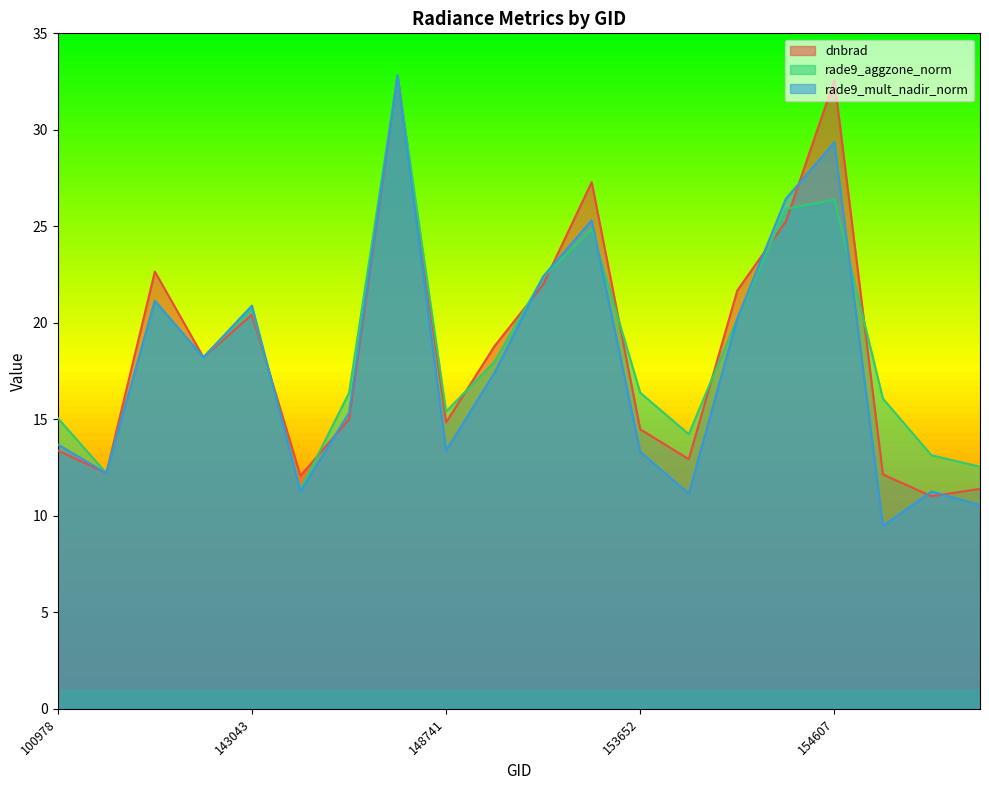

Reading left to right, what are all the values shown in this chart?

dnbrad: 100978=13.4	101102=12.2	102352=22.7	140142=18.2	143043=20.4	145229=12.1	146194=15.0	146385=32.8	148741=14.8	152628=18.8	153371=22.0	153478=27.3	153652=14.5	154022=12.9	154213=21.7	154406=25.3	154607=32.6	154819=12.1	155191=11.0	155557=11.4
rade9_aggzone_norm: 100978=15.1	101102=12.2	102352=21.1	140142=18.2	143043=20.8	145229=11.4	146194=16.4	146385=32.8	148741=15.4	152628=18.0	153371=22.4	153478=24.9	153652=16.4	154022=14.2	154213=20.2	154406=25.9	154607=26.4	154819=16.1	155191=13.1	155557=12.5
rade9_mult_nadir_norm: 100978=13.7	101102=12.2	102352=21.1	140142=18.2	143043=20.9	145229=11.3	146194=15.3	146385=32.8	148741=13.4	152628=17.4	153371=22.4	153478=25.3	153652=13.3	154022=11.2	154213=20.2	154406=26.4	154607=29.4	154819=9.5	155191=11.3	155557=10.6